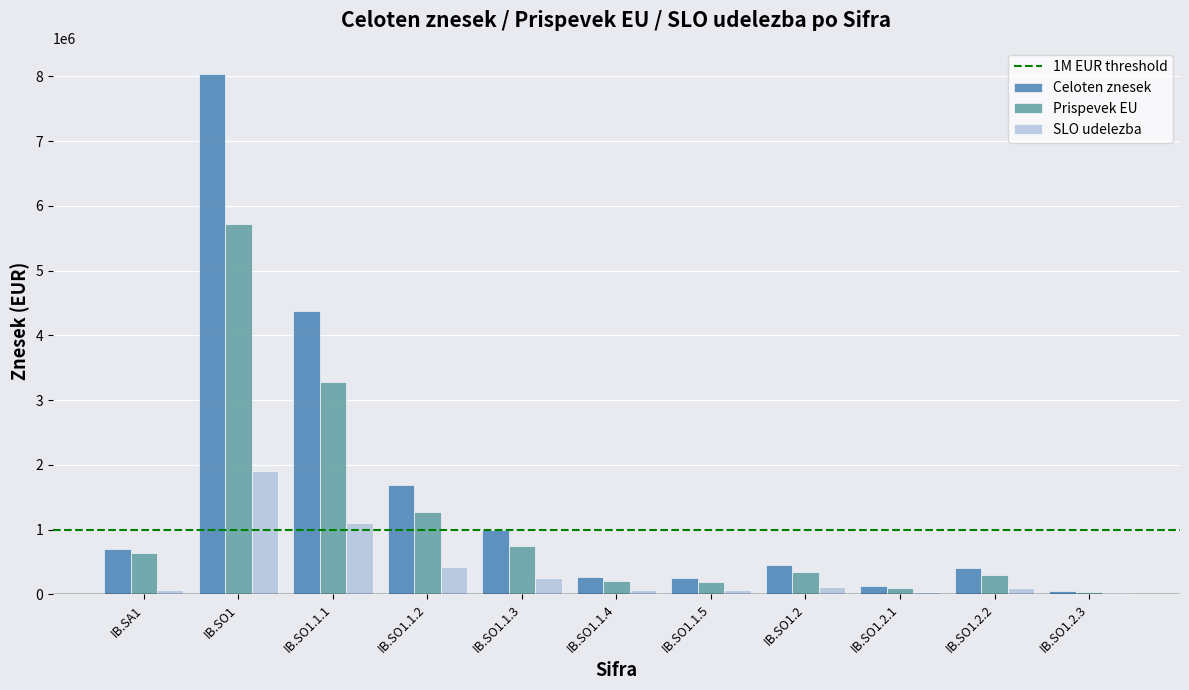

At which category is the sum across all series the highest?

IB.SO1